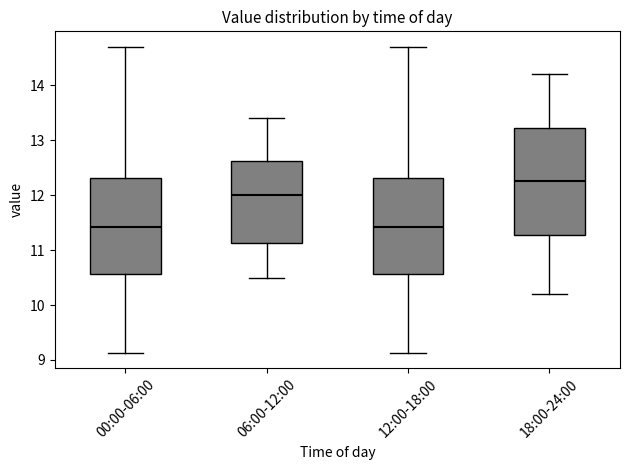

Reading left to right, transcribe this box plot: for each box, give where its median line is, the range the box spans, and where its two whiskers end, as read against the y-axis. The values are not printed on the chart, so give them approximately, as read against the axis.

00:00-06:00: median 11.4, box 10.6 to 12.3, whiskers 9.1 to 14.7
06:00-12:00: median 12.0, box 11.1 to 12.6, whiskers 10.5 to 13.4
12:00-18:00: median 11.4, box 10.6 to 12.3, whiskers 9.1 to 14.7
18:00-24:00: median 12.3, box 11.3 to 13.2, whiskers 10.2 to 14.2